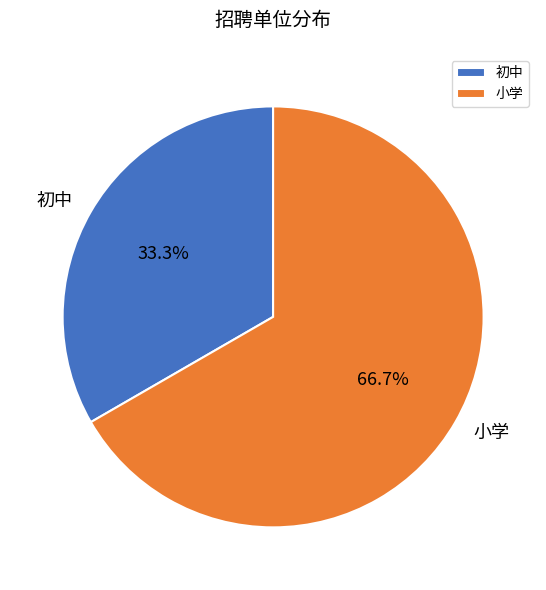

What percentage is the 小学 slice, to the nearest percent?

67%